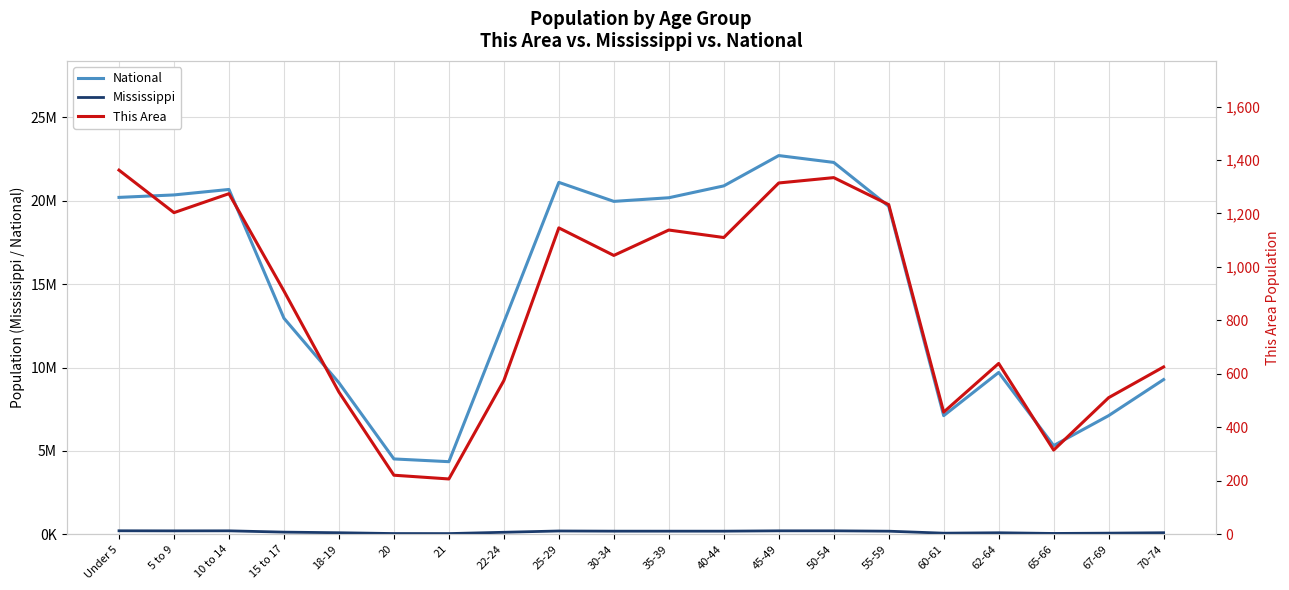

What is the label of the 15th point from the left?

55-59